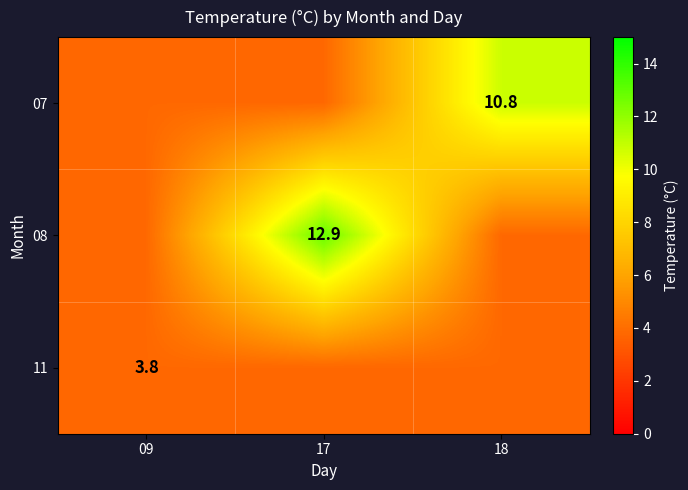

The value of 11 at 09 is 1.3. True or false?

False